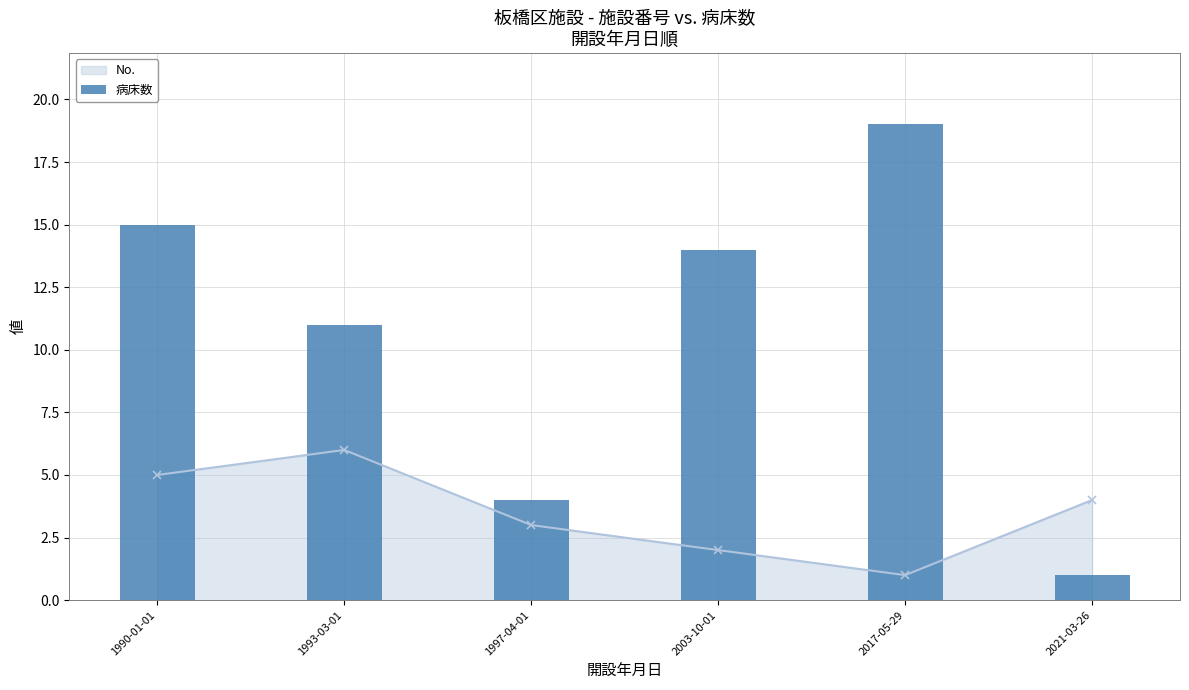

The No. series shows 2 at 2021-03-26. True or false?

False